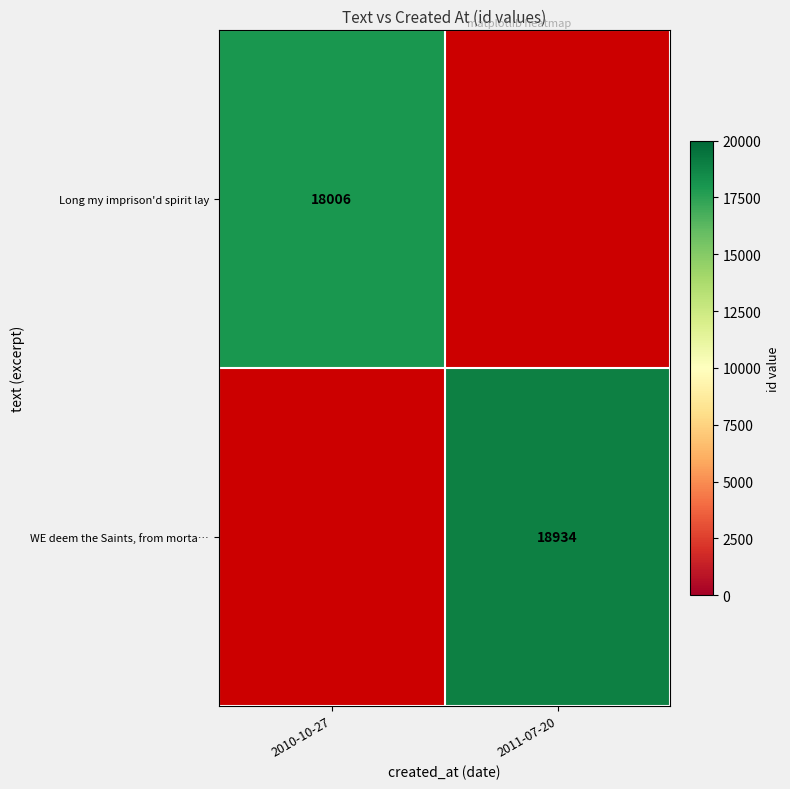

Is it true that Long my imprison'd spirit lay equals 18006 at 2010-10-27?

True